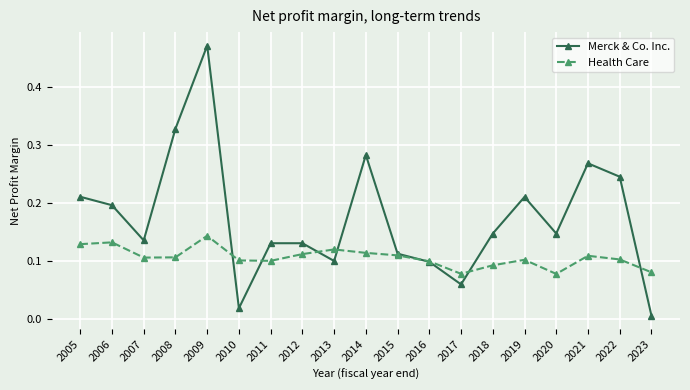

Is the value of Health Care at 2017 greater than the value of Merck & Co. Inc. at 2005?

No